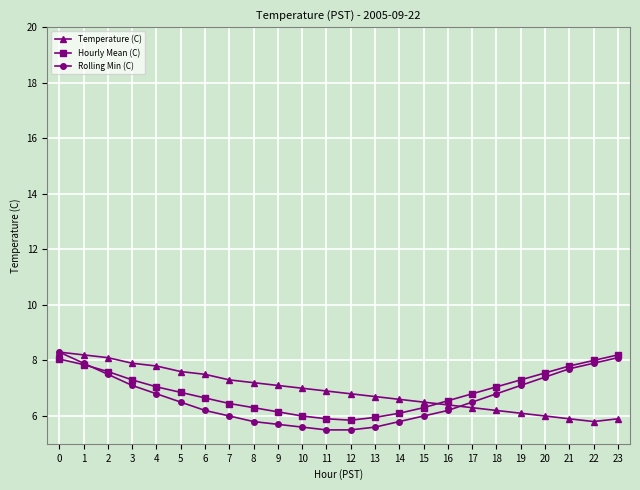

True or false: Temperature (C) has a value of 6.7 at 13.

True